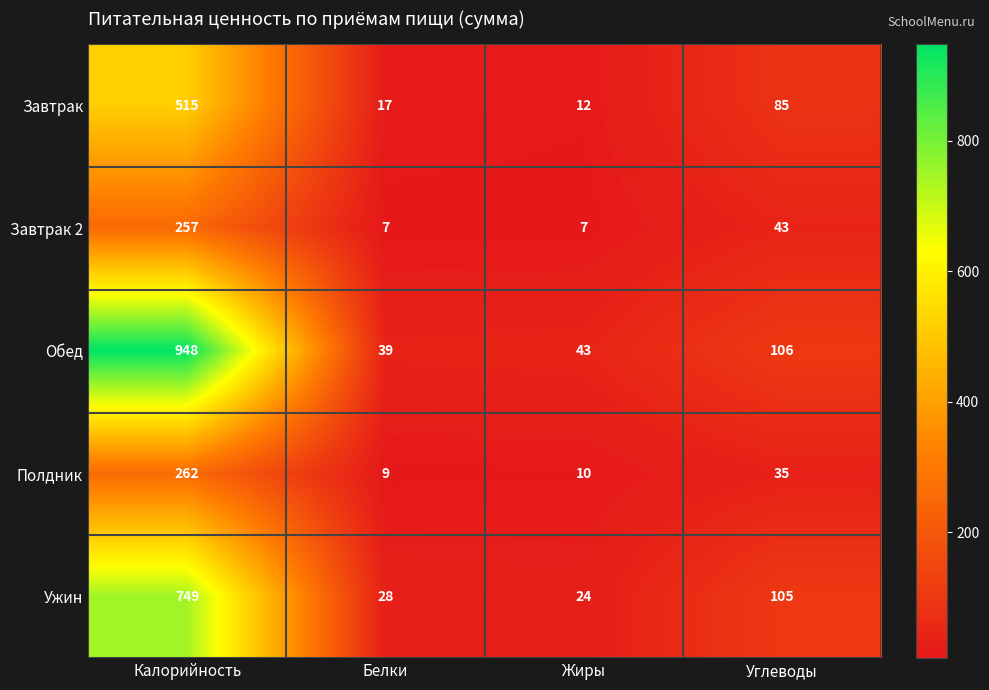

Read the Обед value at Белки.

39